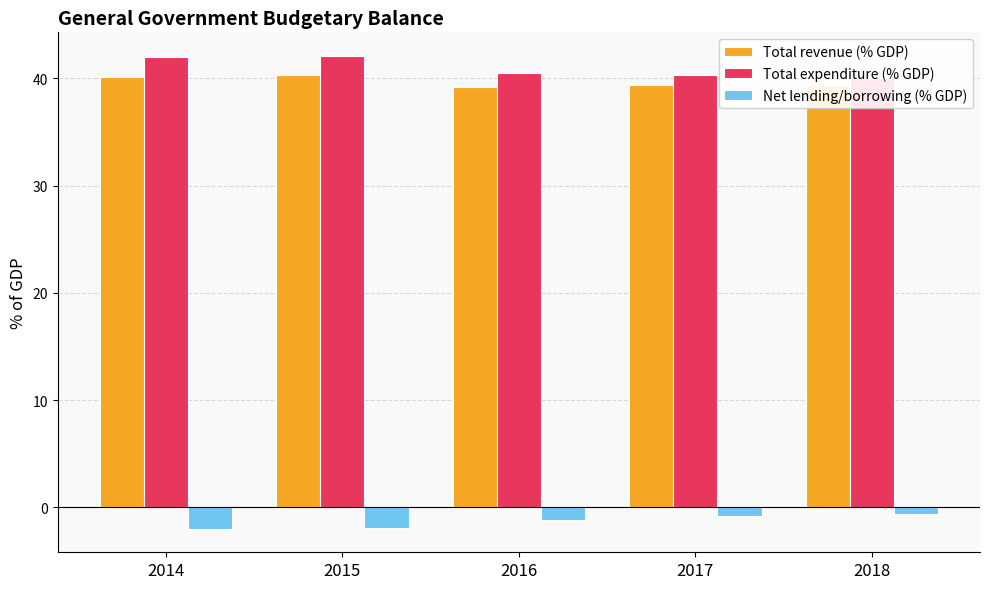

How many groups of bars are there?

5